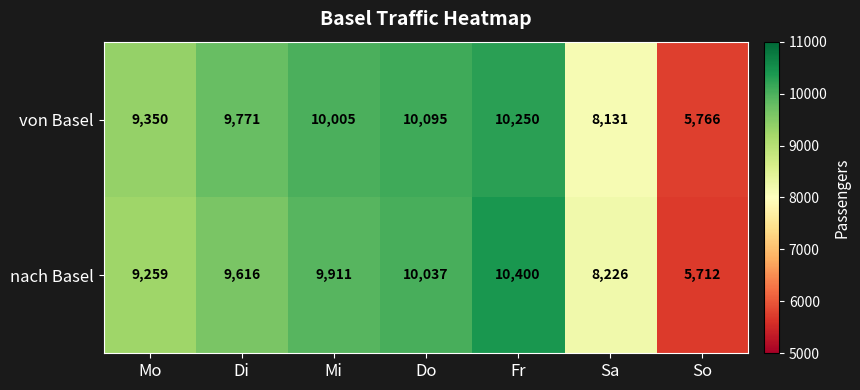

At which category does the chart reach its minimum across all series?

So